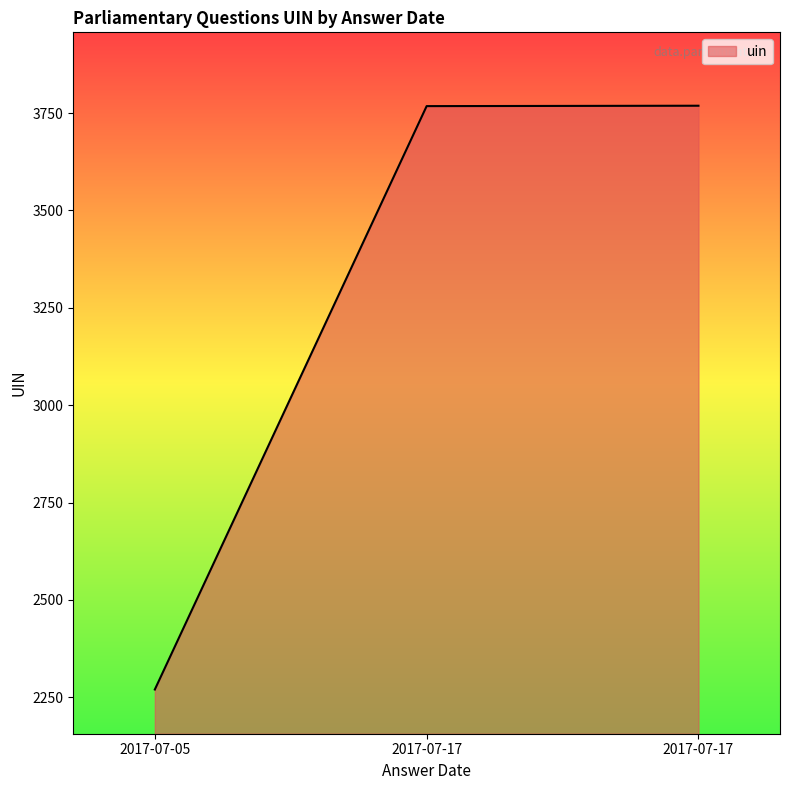

How many series are shown in this chart?

1